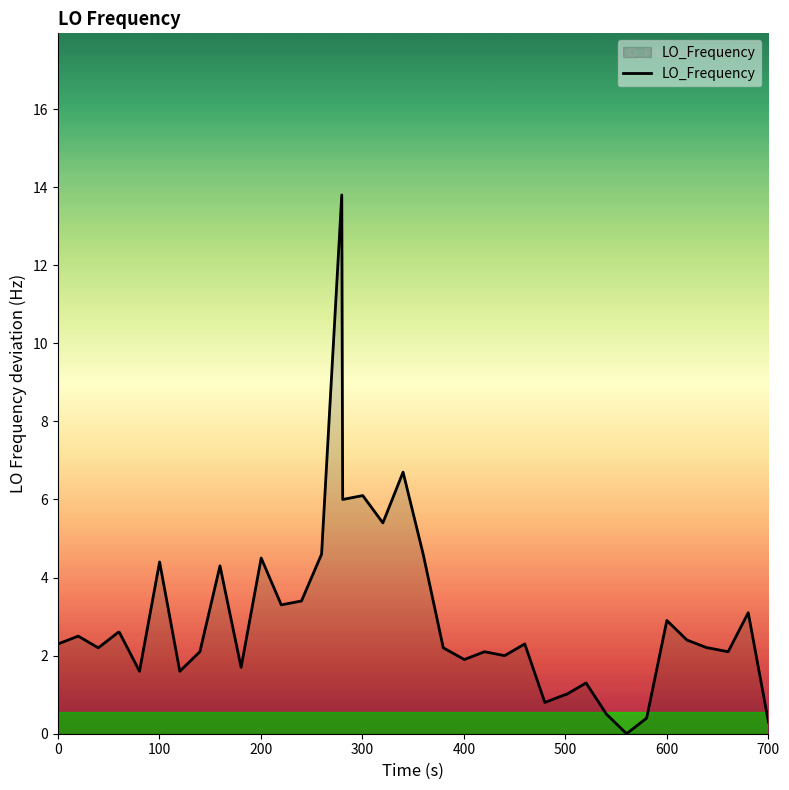

What is the difference between the maximum and minimum values?

13.8